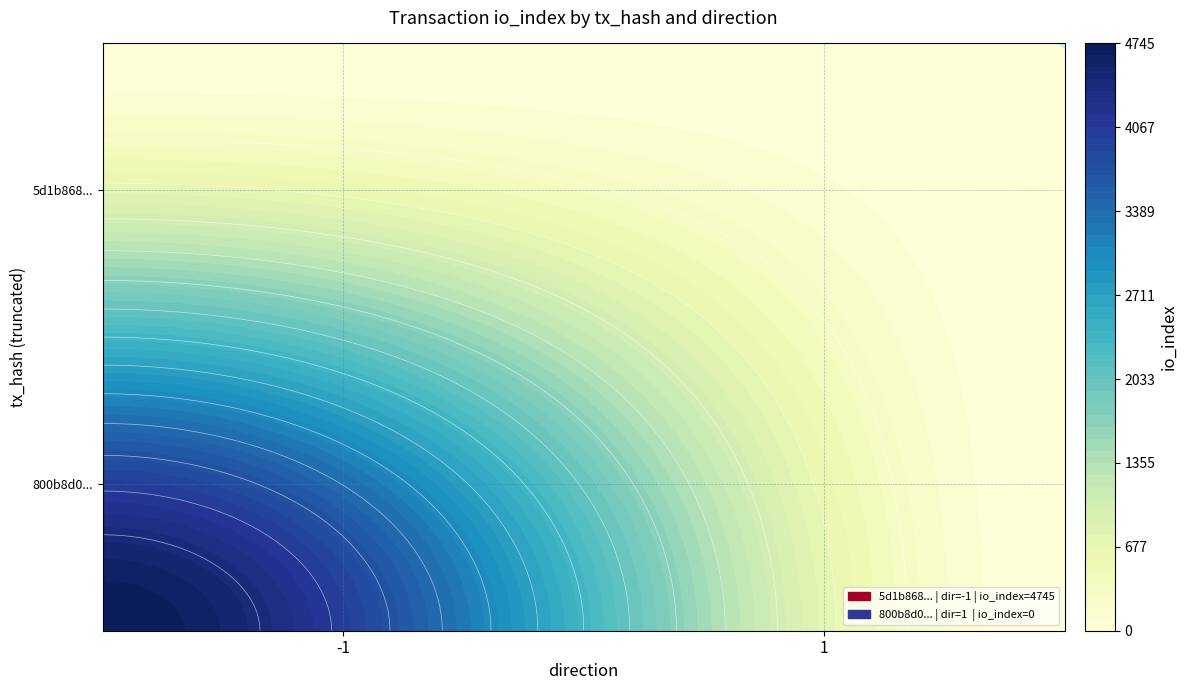

Which series has the largest total across all categories?

5d1b86890529494adf45cad61c4883ff0d4c6d3